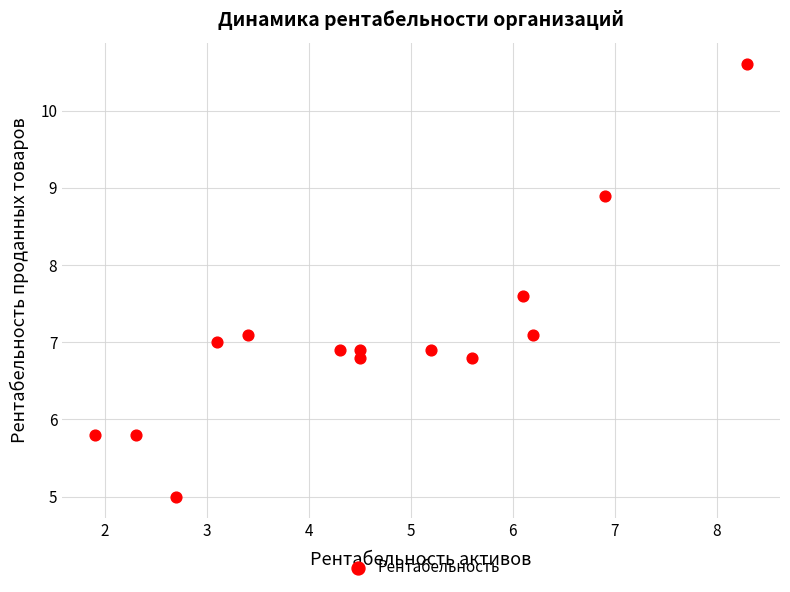

What is the range of Y values (max minus min)?

5.6